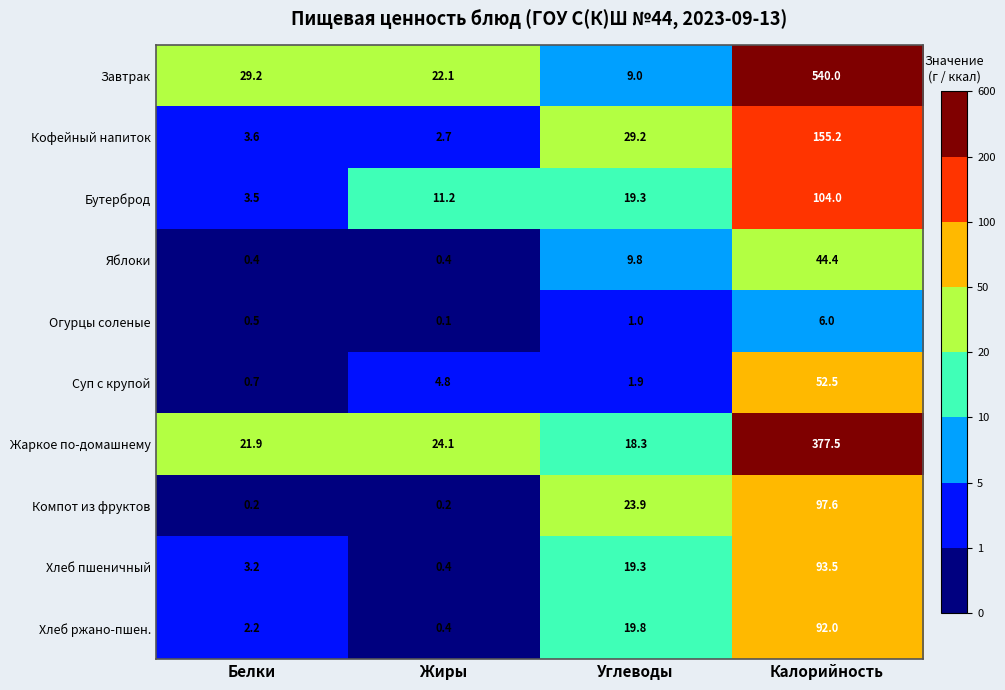

What is the difference between the highest and lowest values at Калорийность?

534.0